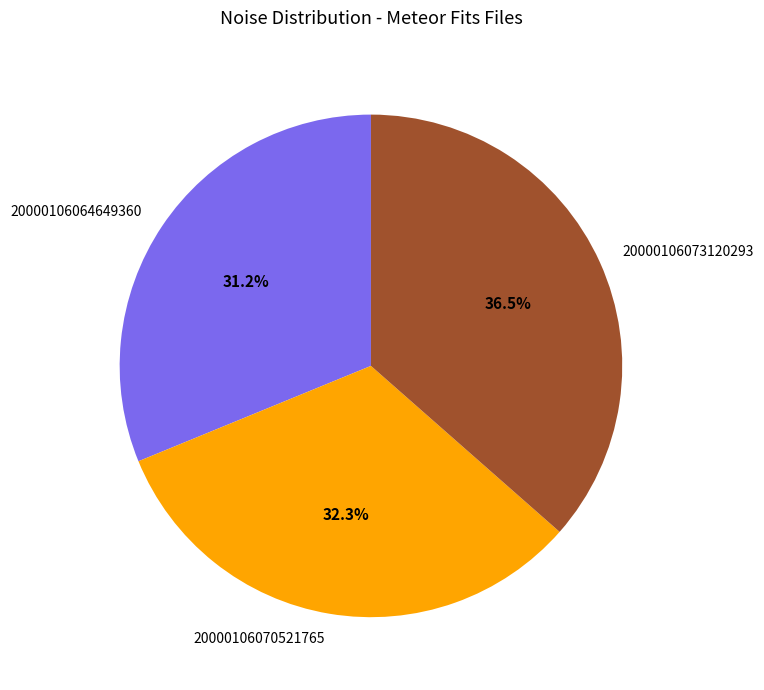

What is the largest slice in the pie chart?

20000106073120293